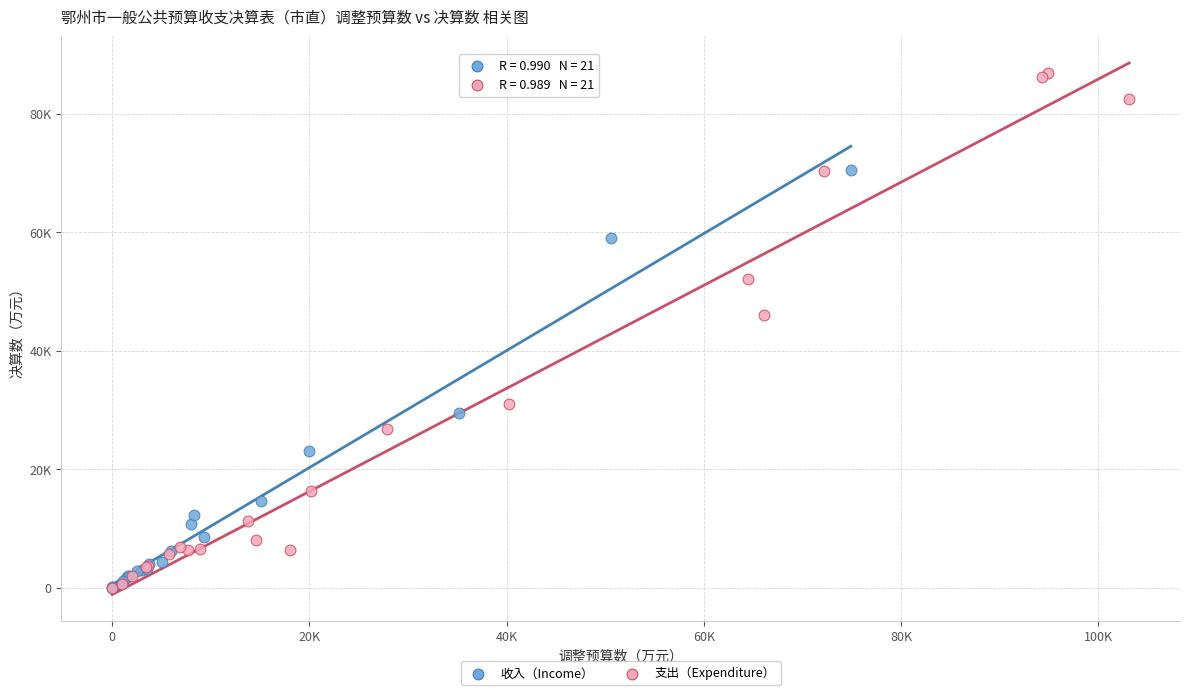

What are all the series names shown in the legend?

收入（Income）, 支出（Expenditure）